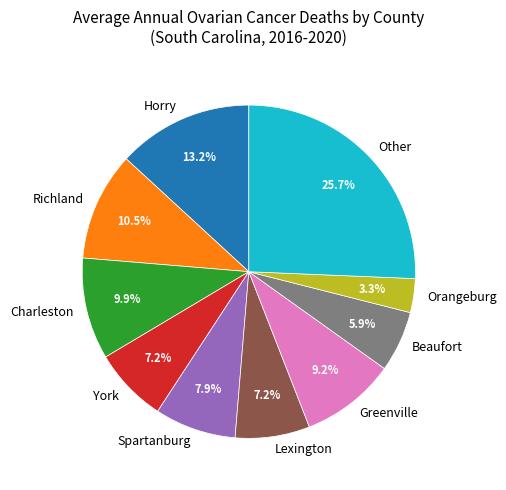

Approximately how many times larger is the value at Orangeburg compared to Spartanburg?

0.4